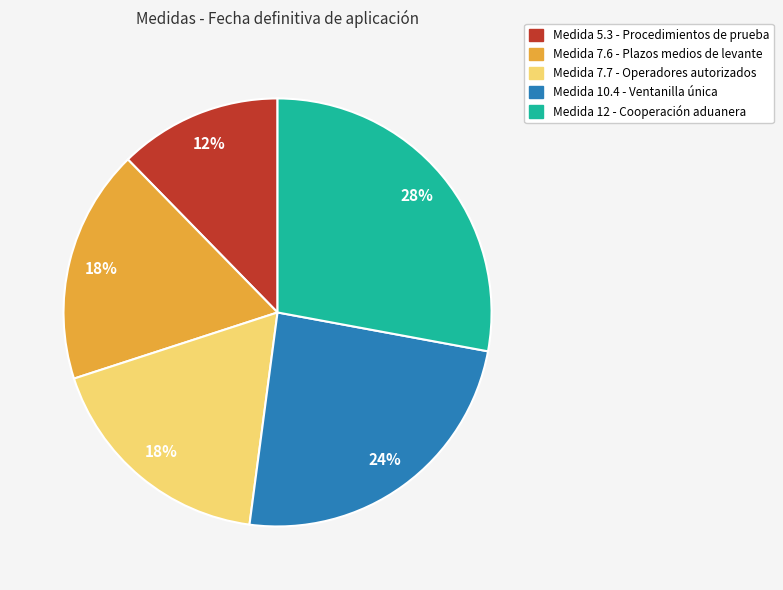

Is there any slice that represents more than half of the pie?

No